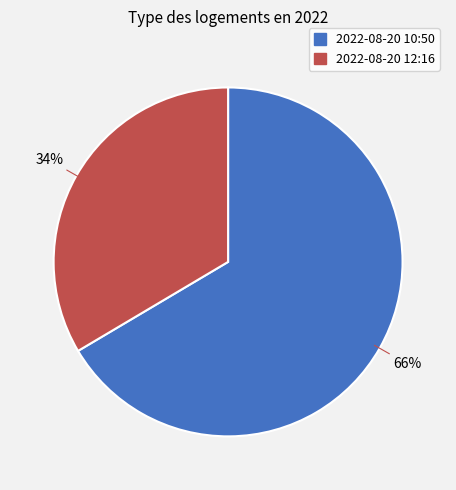

How many segments does this pie chart have?

2